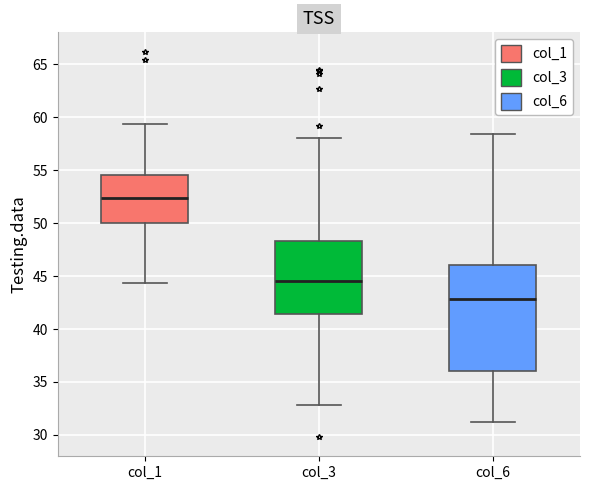

Reading left to right, transcribe this box plot: for each box, give where its median line is, the range the box spans, and where its two whiskers end, as read against the y-axis. The values are not printed on the chart, so give them approximately, as read against the axis.

col_1: median 52.5, box 50.0 to 54.5, whiskers 44.5 to 59.5
col_3: median 44.5, box 41.5 to 48.5, whiskers 33.0 to 58.0
col_6: median 43.0, box 36.0 to 46.0, whiskers 31.0 to 58.5